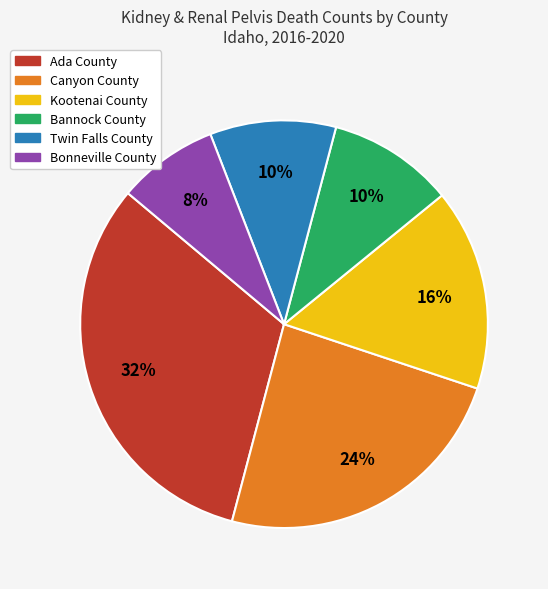

Which slice is the largest?

Ada County